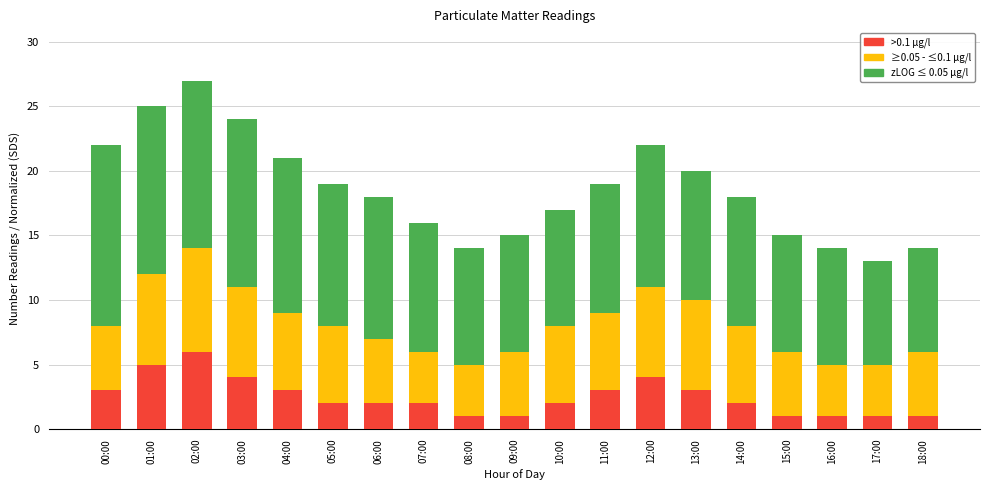

How many values in the ≥0.05 - ≤0.1 µg/l series exceed 8?

7